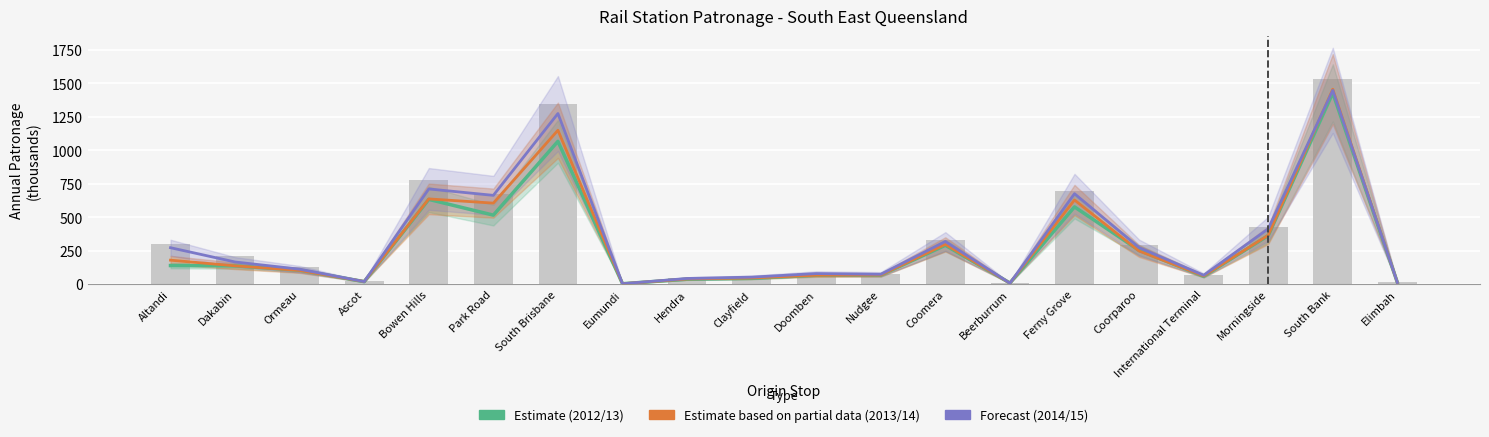

Where is 2015/16 (bar) nearest to the value 769?

Bowen Hills